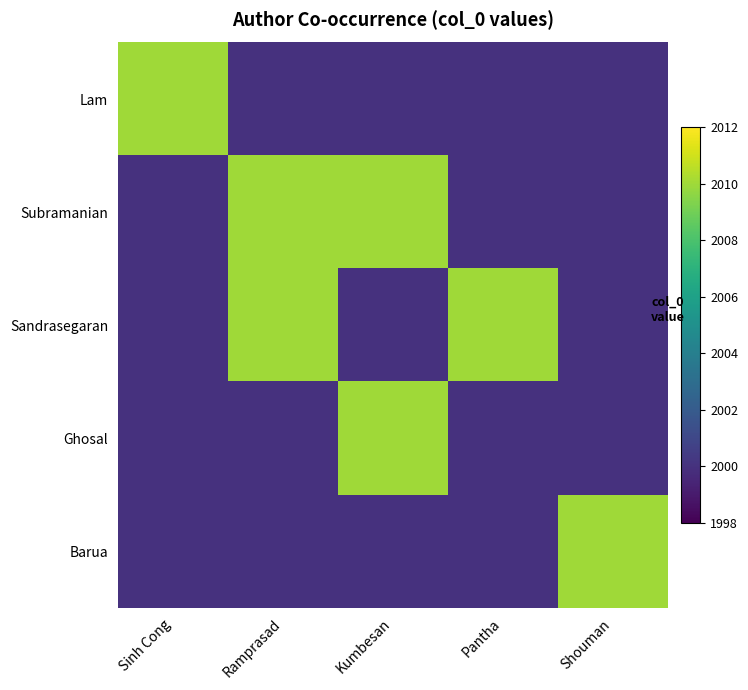

Rank the series at Shouman from lowest to highest value.

Lam, Subramanian, Sandrasegaran, Ghosal, Barua